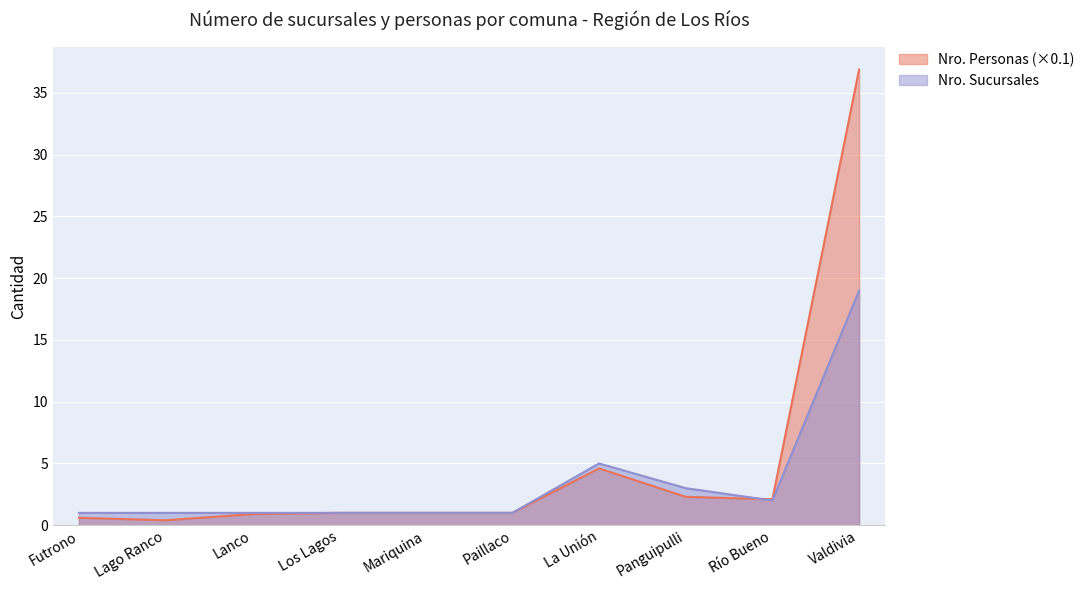

Between which two adjacent categories do Nro. Sucursales and Nro. Personas first intersect?

Panguipulli and Río Bueno